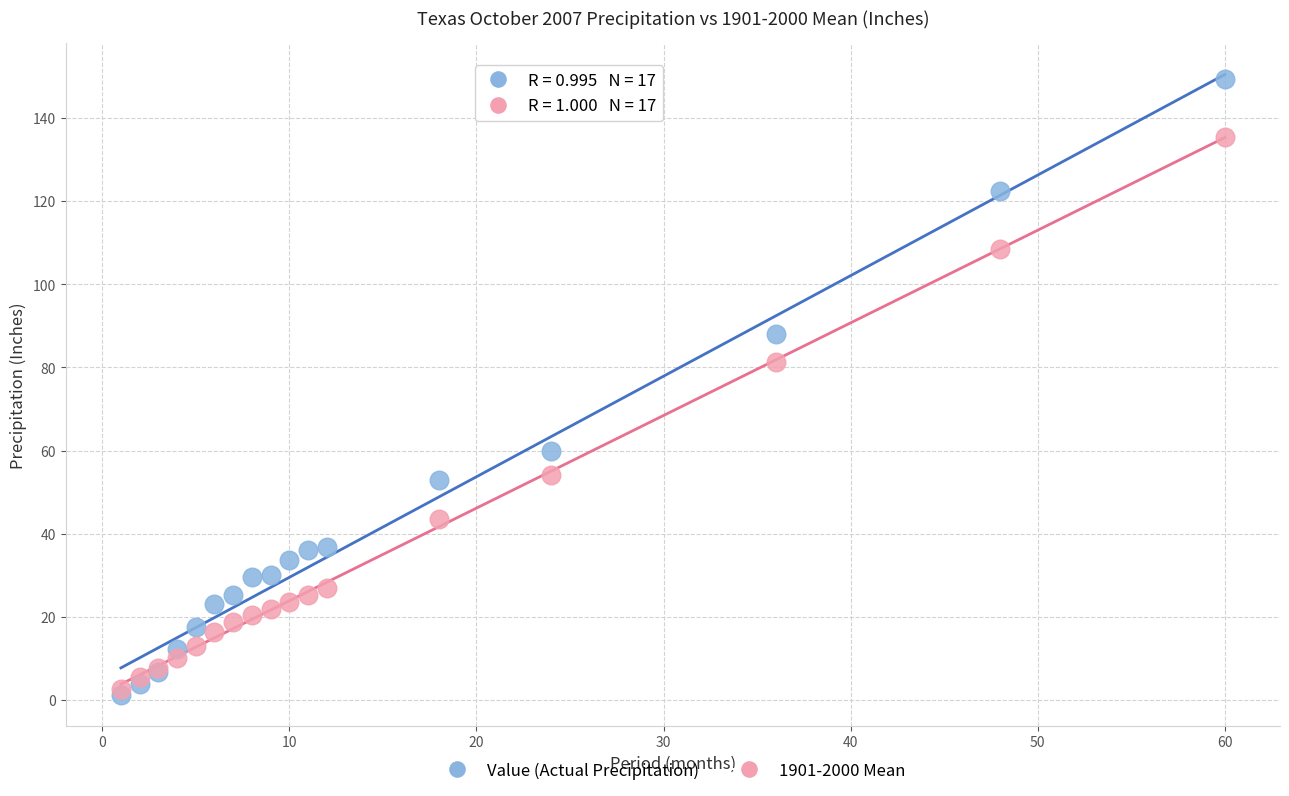

Which series reaches the maximum Y coordinate?

Value (Actual Precipitation)